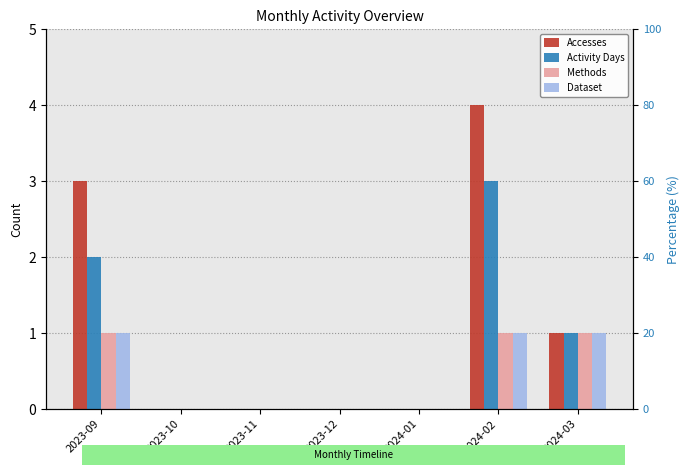

What position from the right is 2023-10?

6